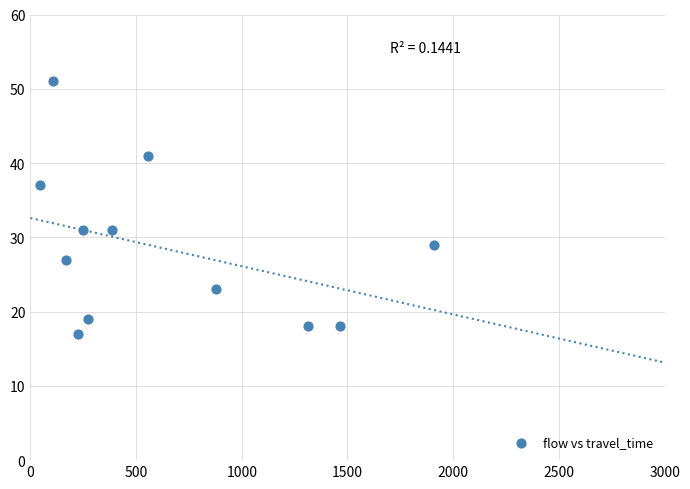

What is the average X value?

632